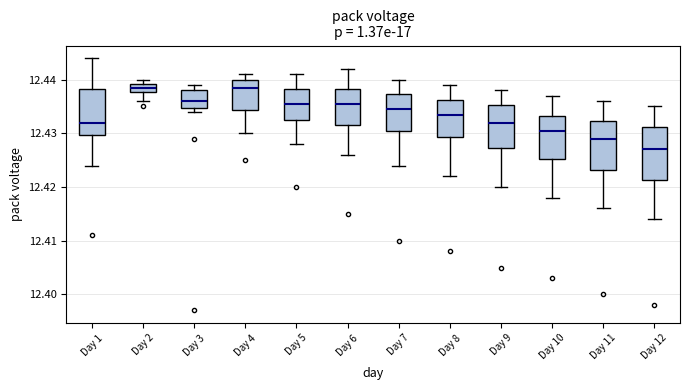

Where is the upper edge of the box for Day 11 on the y-axis? The values are not printed on the chart, so give them approximately, as read against the axis.

12.432